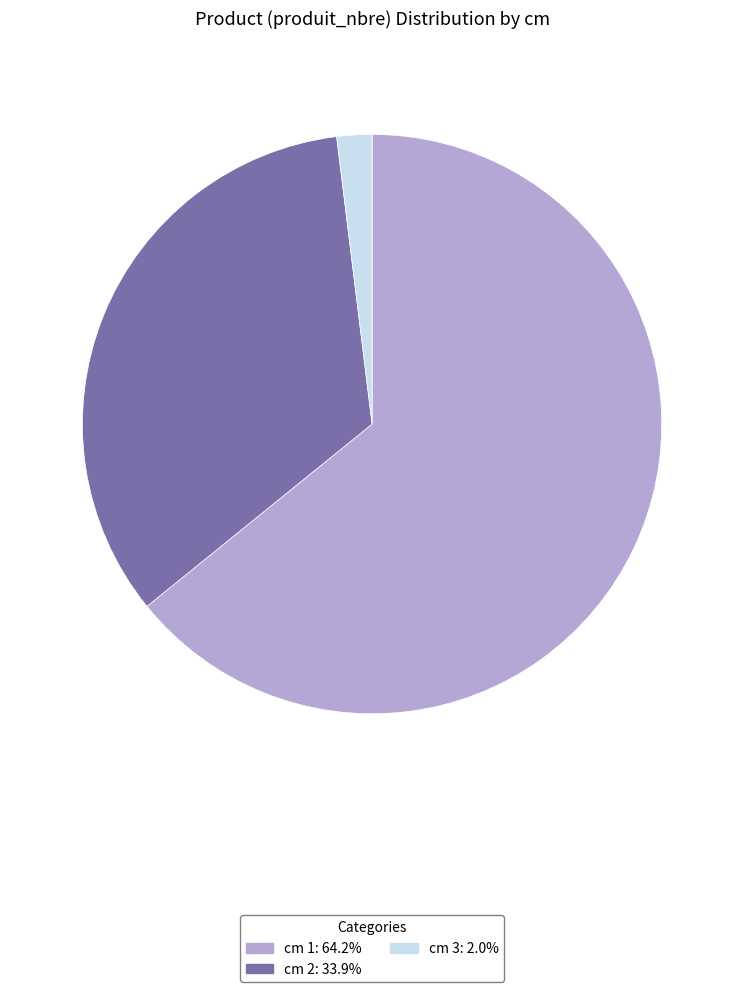

Is there any slice that represents more than half of the pie?

Yes